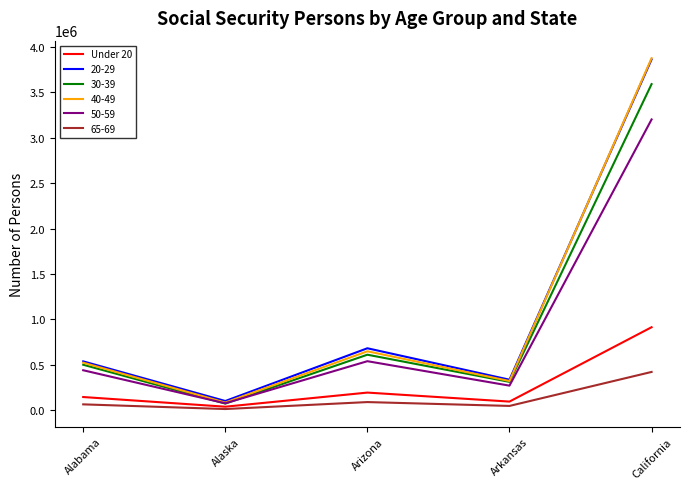

Which label corresponds to the largest value in the chart?

California